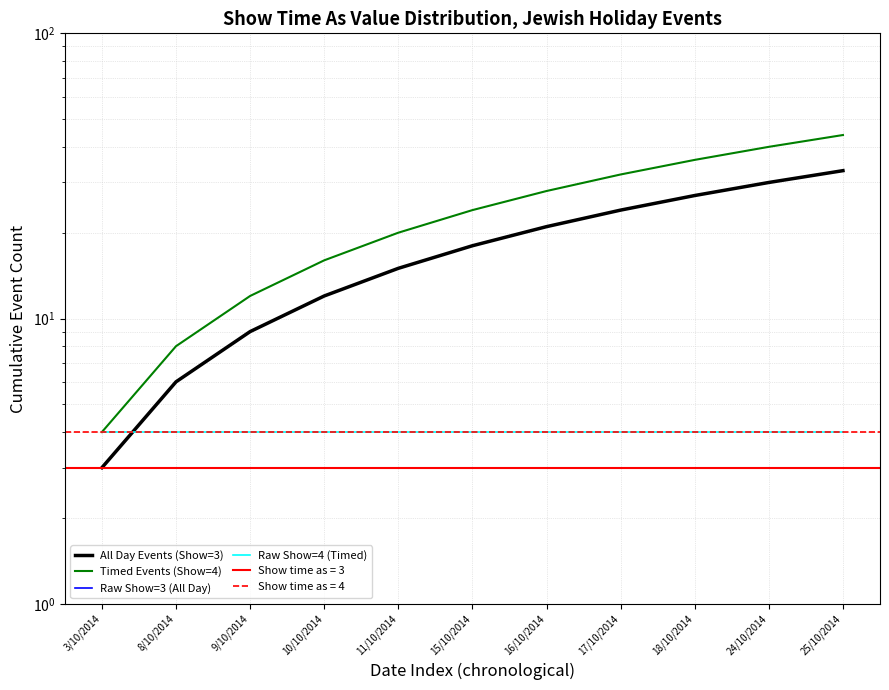

At how many categories does at least one series exceed 3?

11